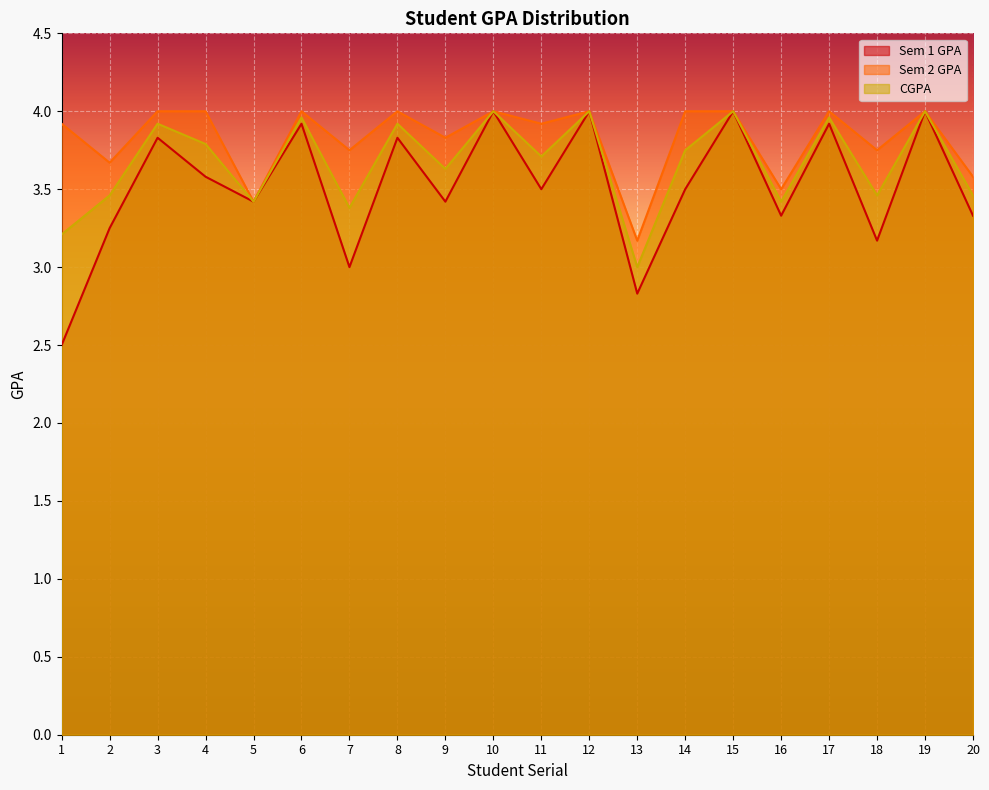

The Sem 1 GPA series shows 3.5 at 11. True or false?

True